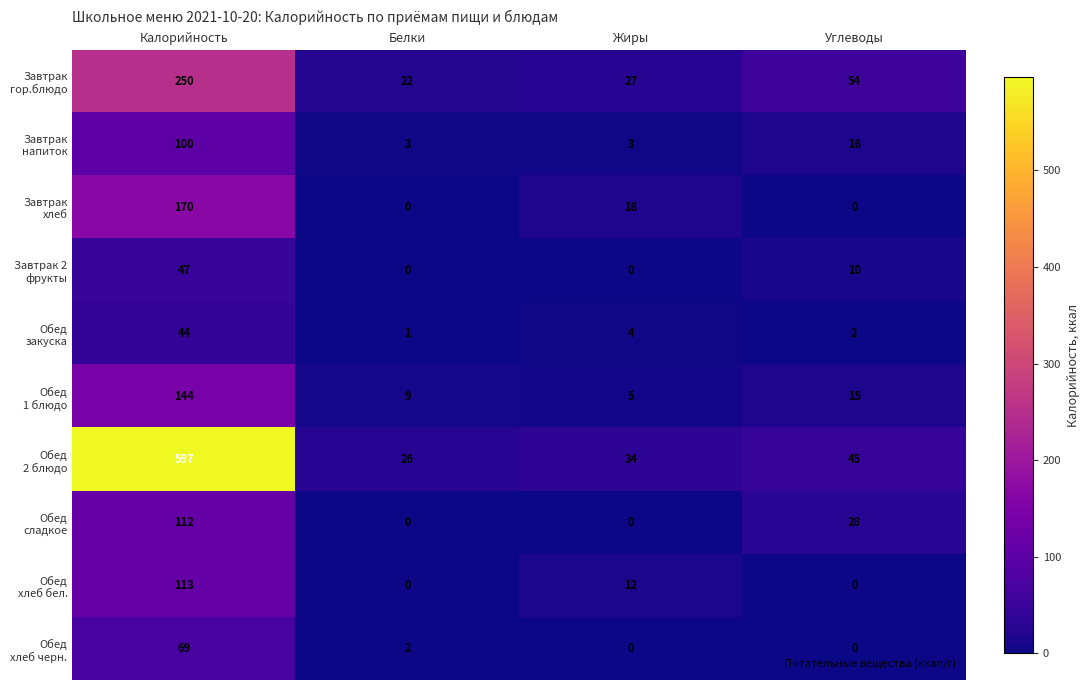

What is the spread (max minus min) of values at Белки?

26